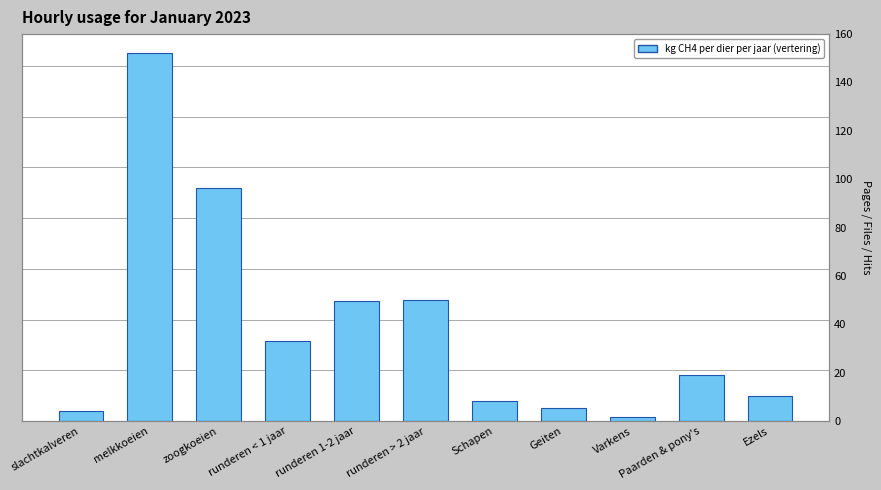

What is the label of the 5th bar from the right?

Schapen